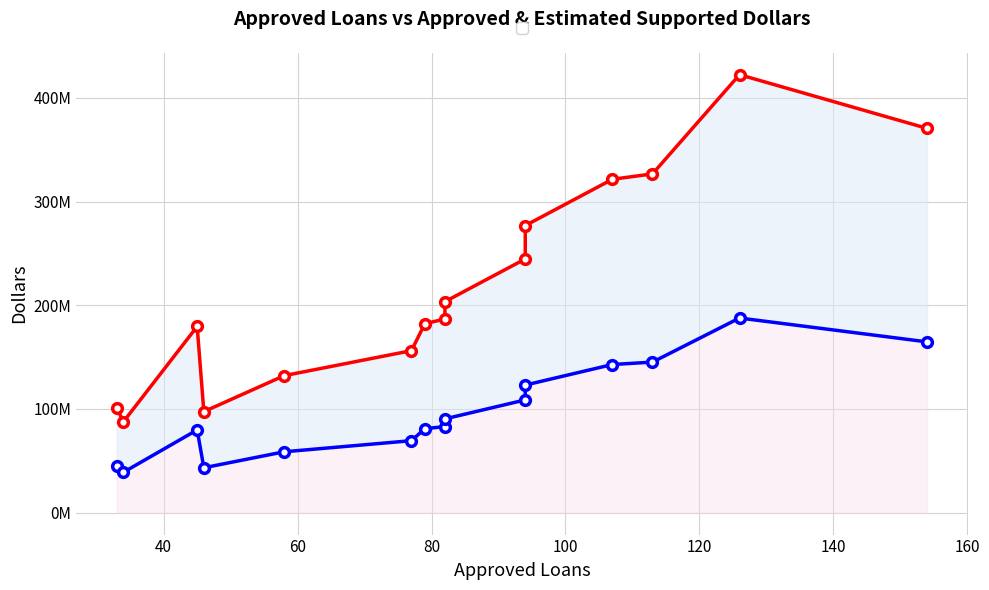

How many values in the ApprovedDollars series exceed 83017000?

7